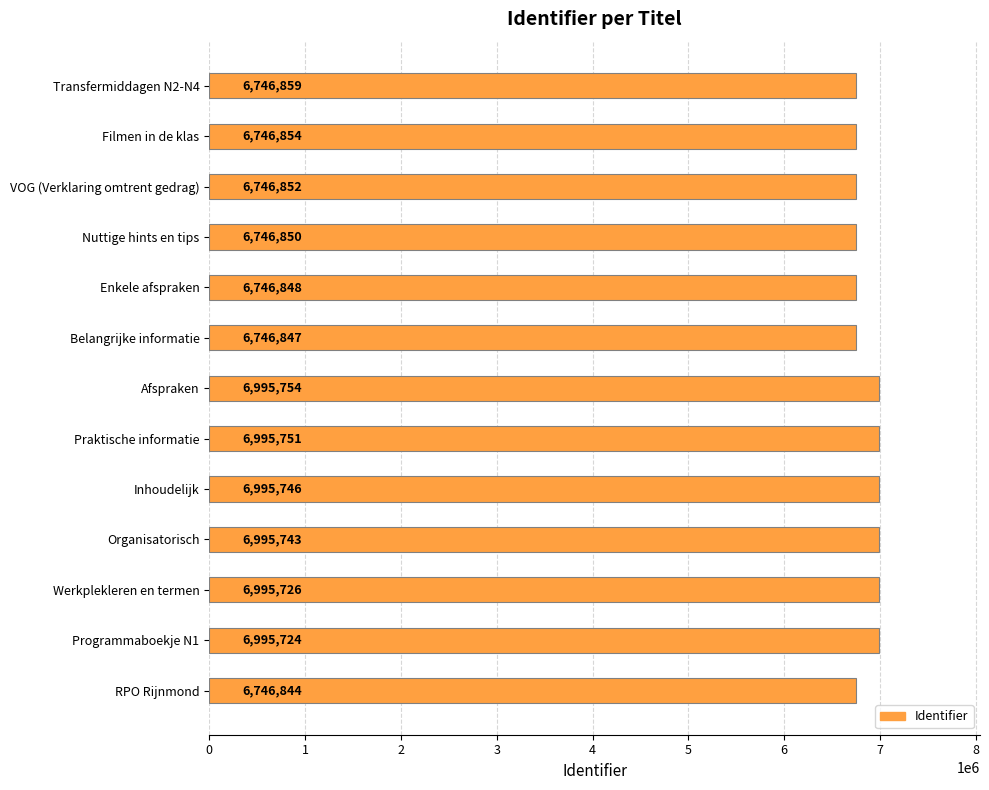

Which label corresponds to the largest value in the chart?

Afspraken